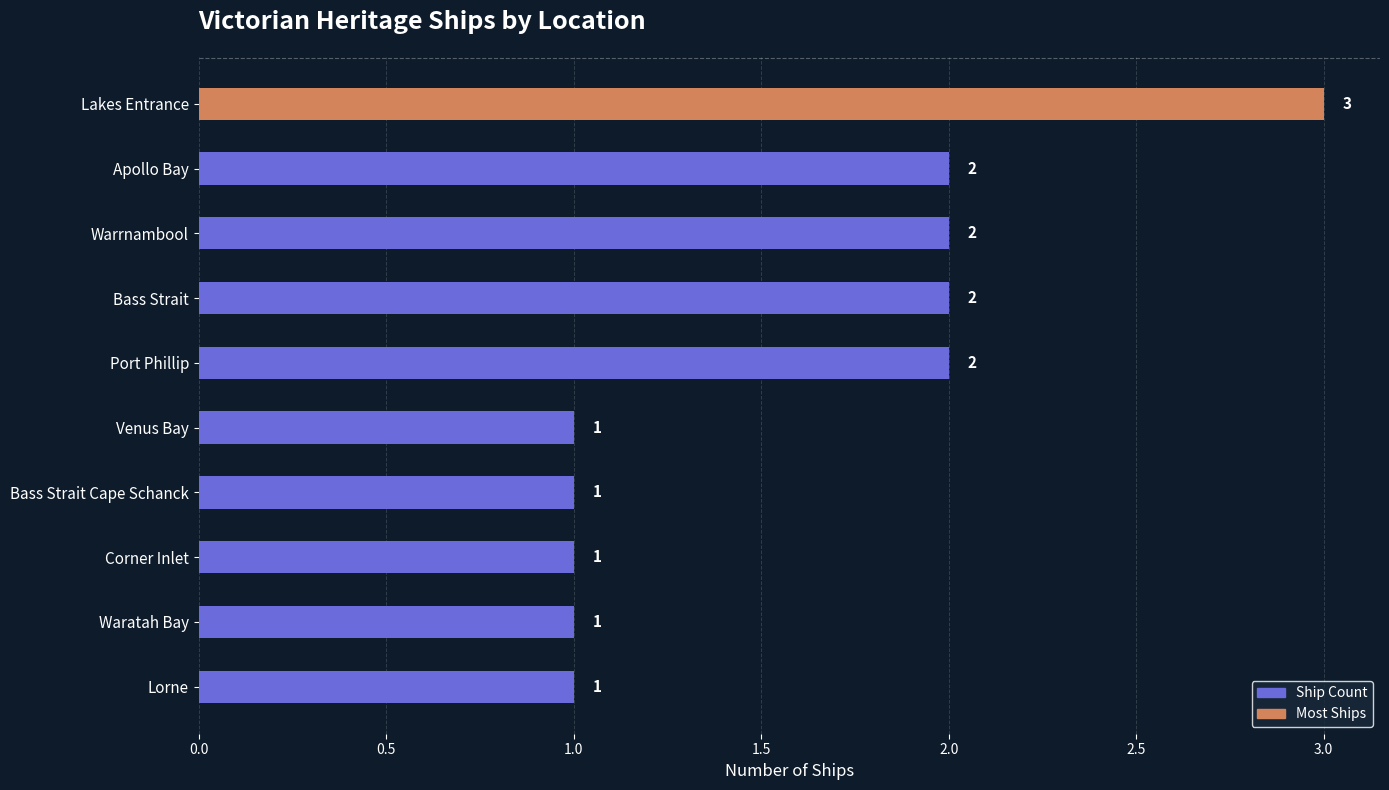

The value at Waratah Bay is 2. True or false?

False